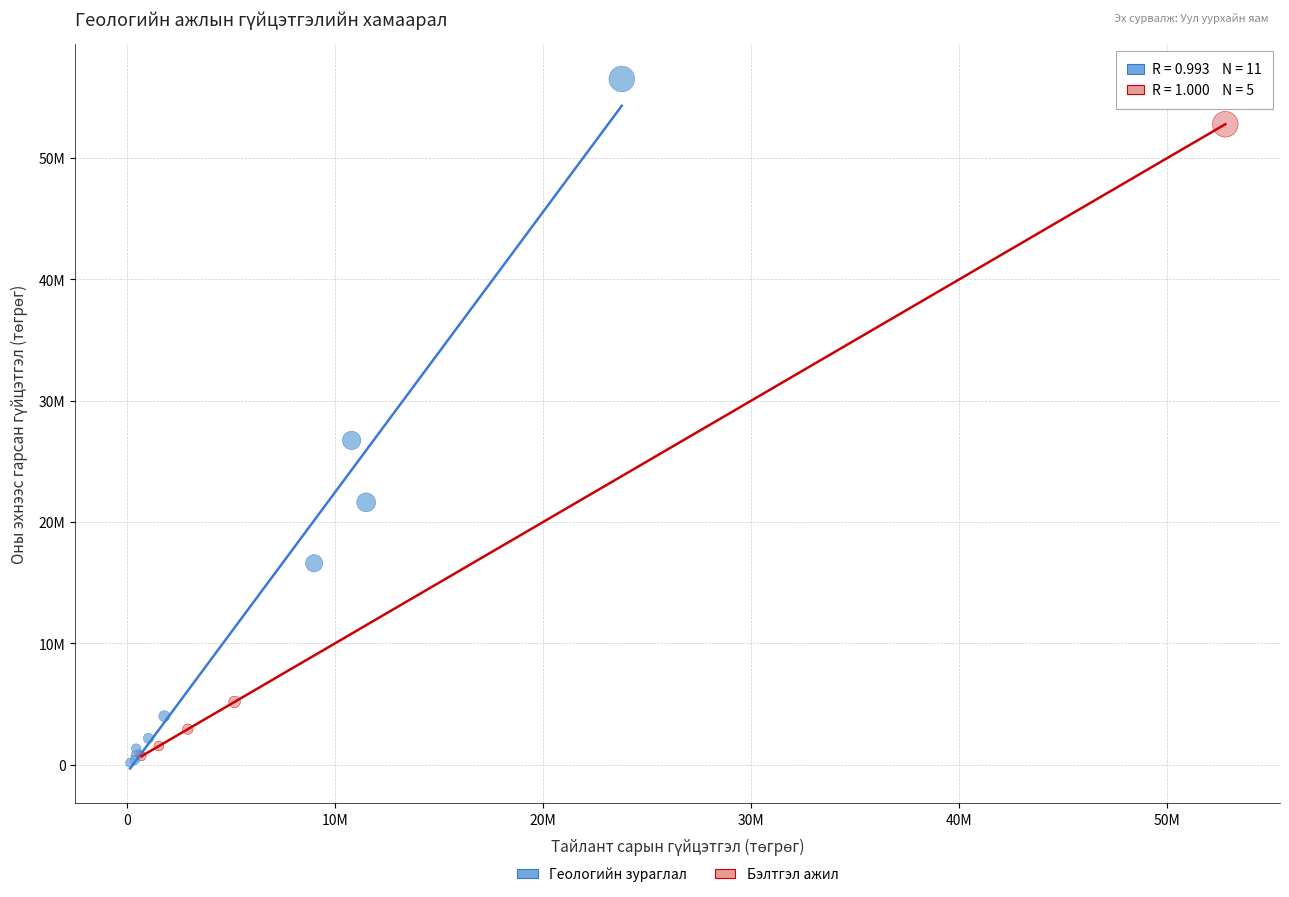

What are all the series names shown in the legend?

Геологийн зураглал, Бэлтгэл ажил